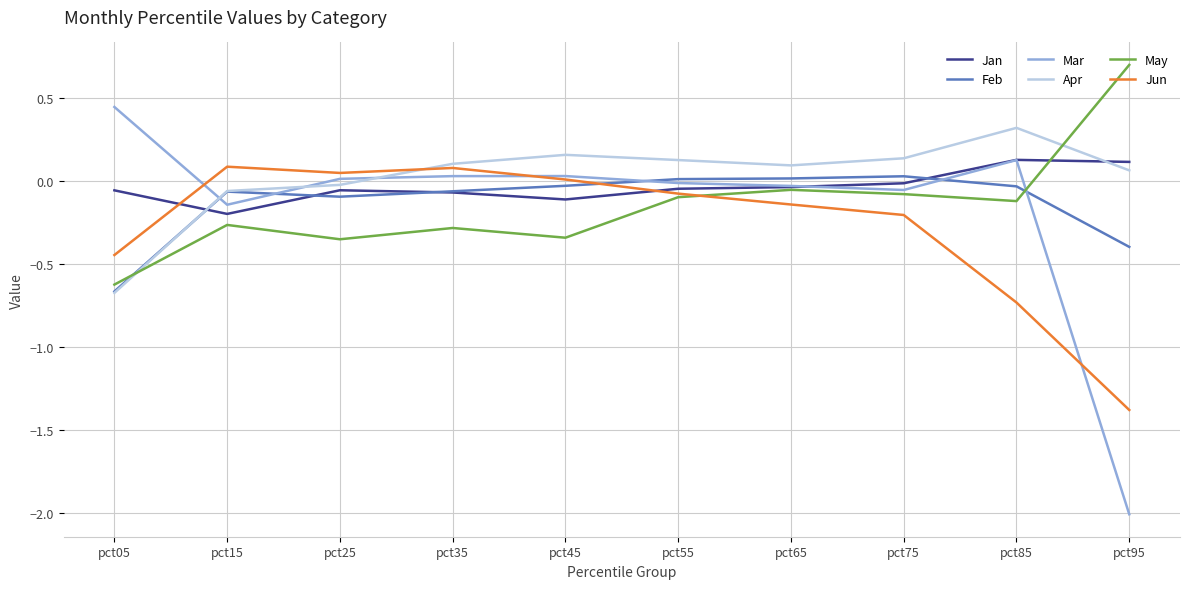

At which label does May reach its peak?

pct95